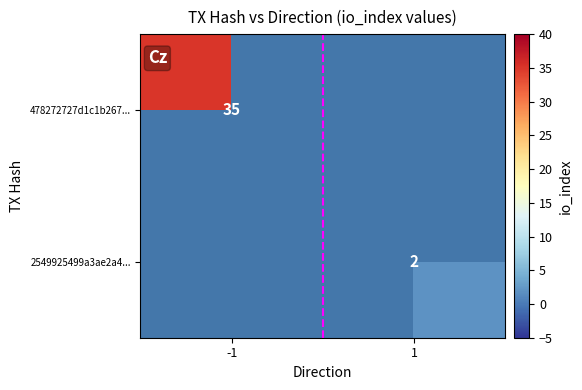

Between 1 and -1, which is larger?

-1